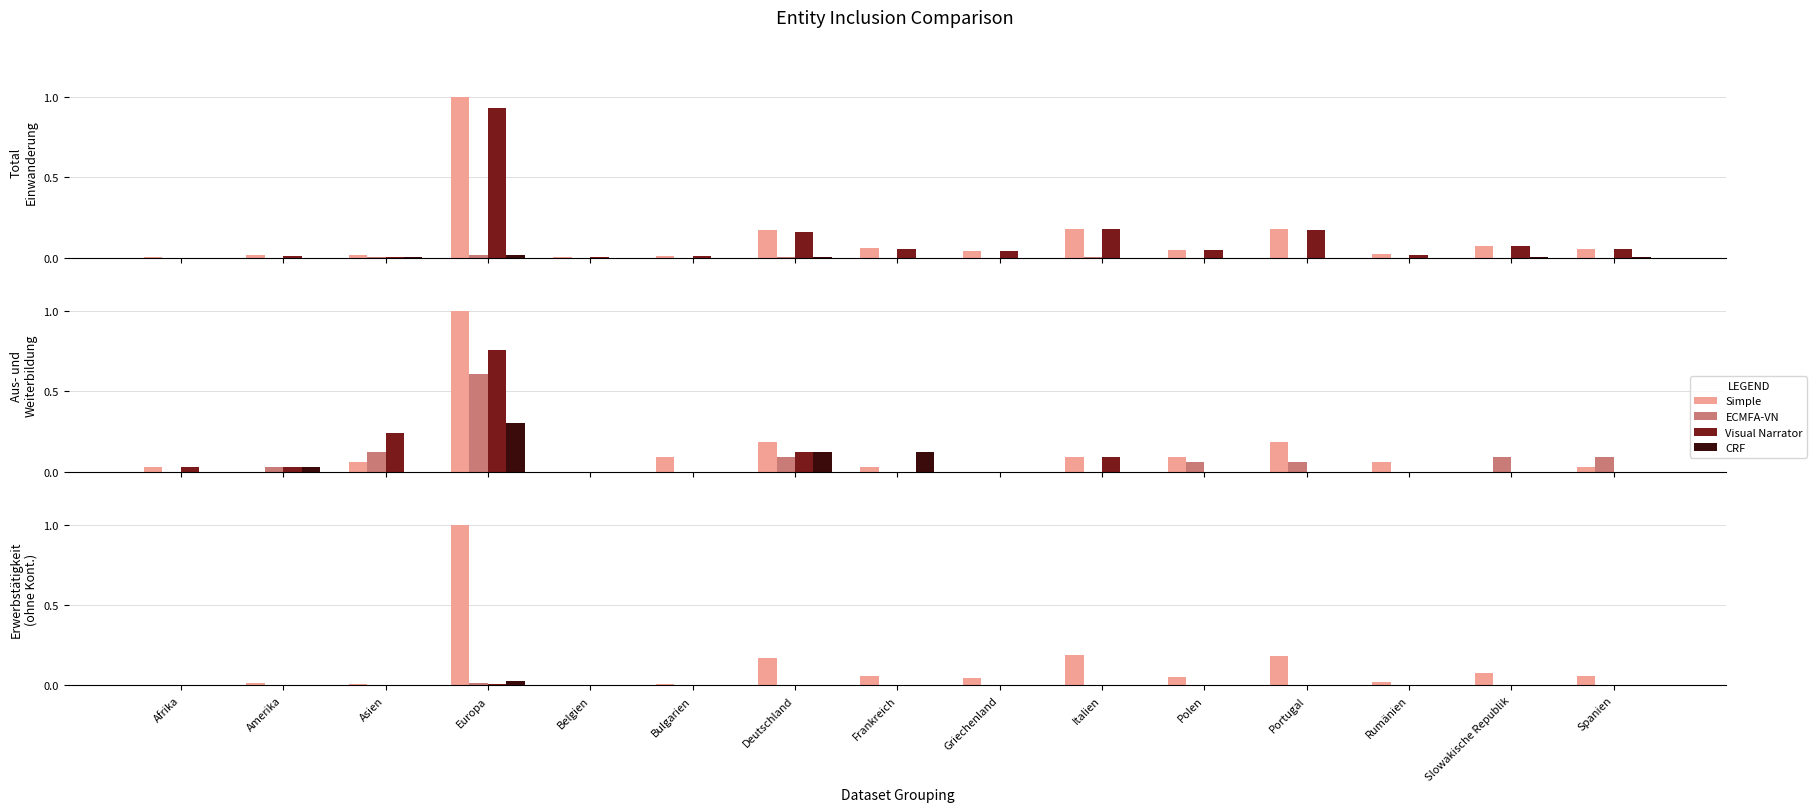

At Spanien, list the series in order from smallest to largest.

Visual Narrator, CRF, ECMFA-VN, Simple